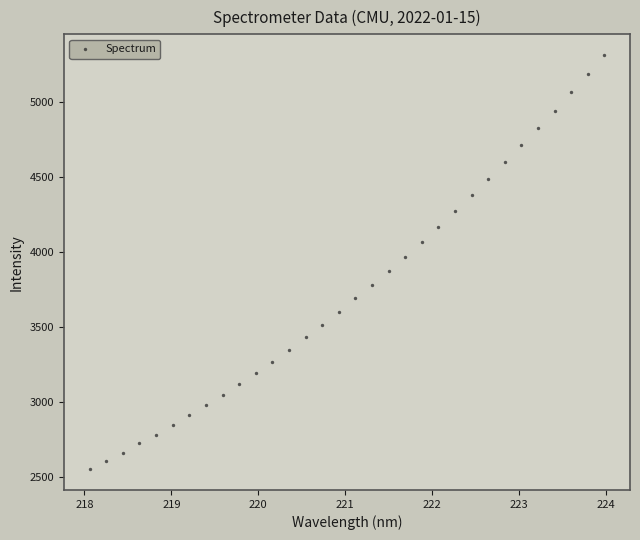

What is the range of Y values (max minus min)?

2760.0